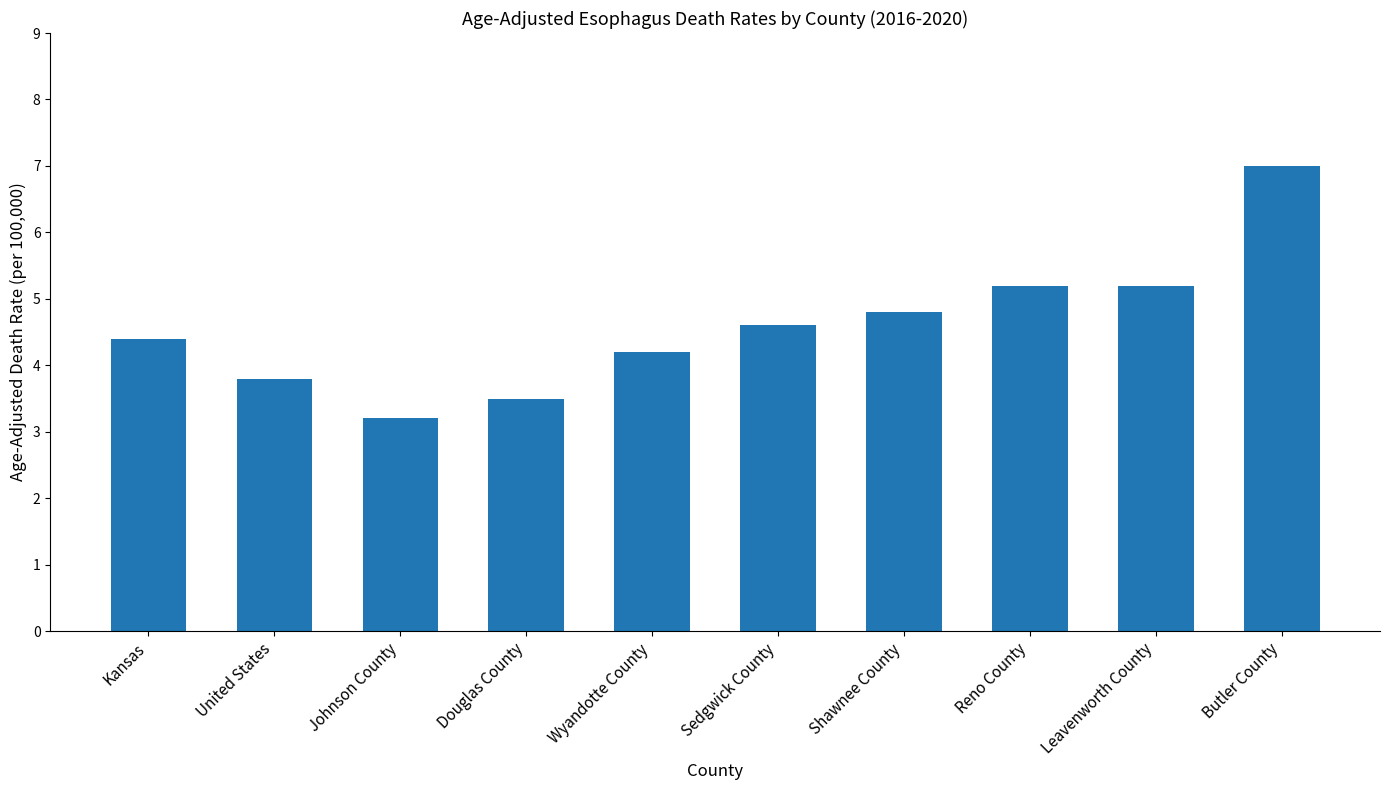

What is the difference between the values at Butler County and Douglas County?

3.5